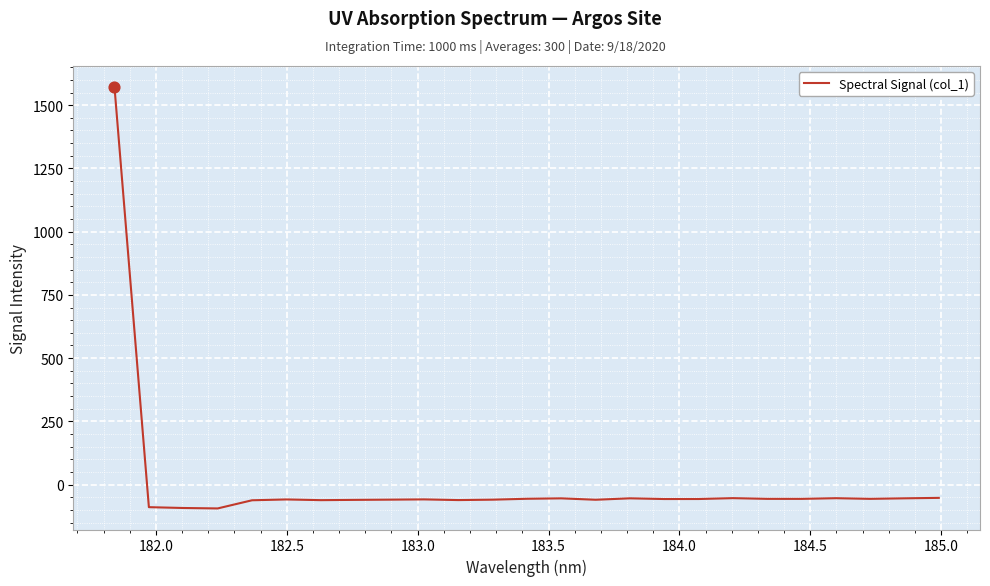

What is the difference between the maximum and minimum values?

1666.0